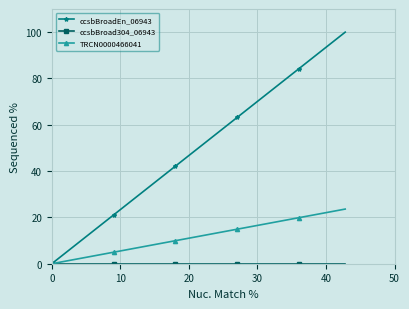

Which series has the largest range (max minus min)?

ccsbBroadEn_06943